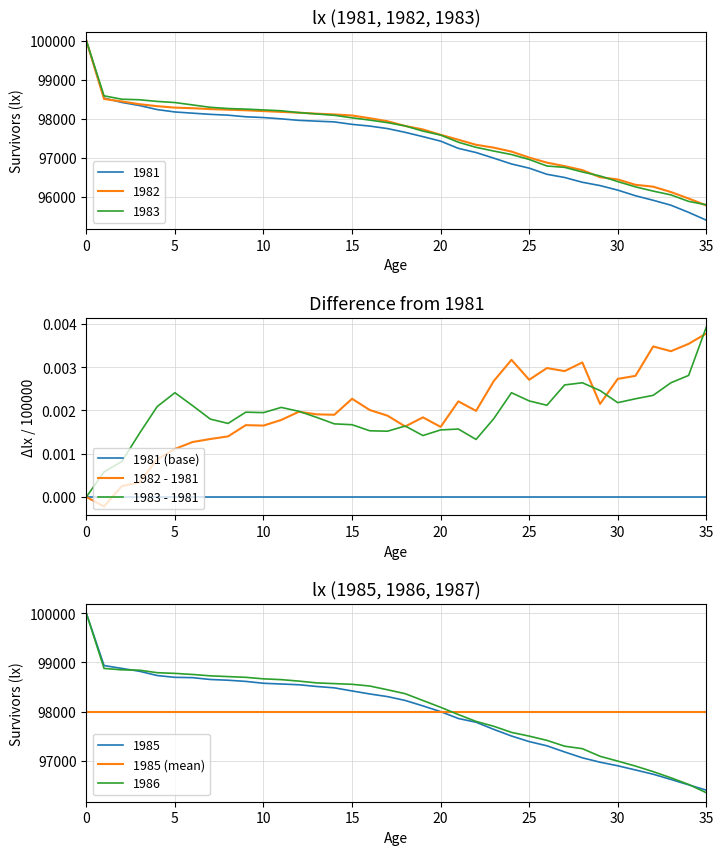

Which category has the highest value in the 1983 - 1981 series?

35